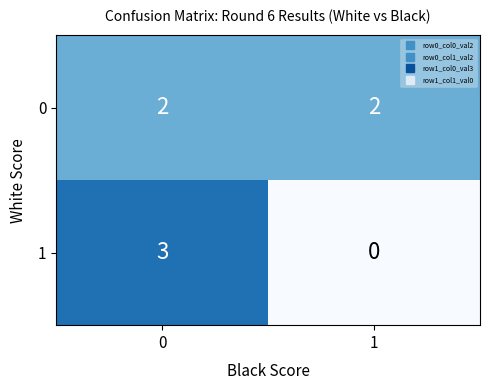

Reading left to right, extract all data points from this chart.

0: 2	2
1: 3	0